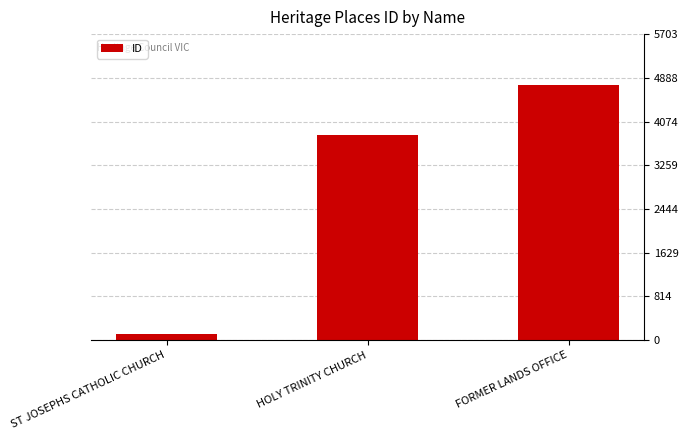

What is the change in value from ST JOSEPHS CATHOLIC CHURCH to FORMER LANDS OFFICE?

+4631